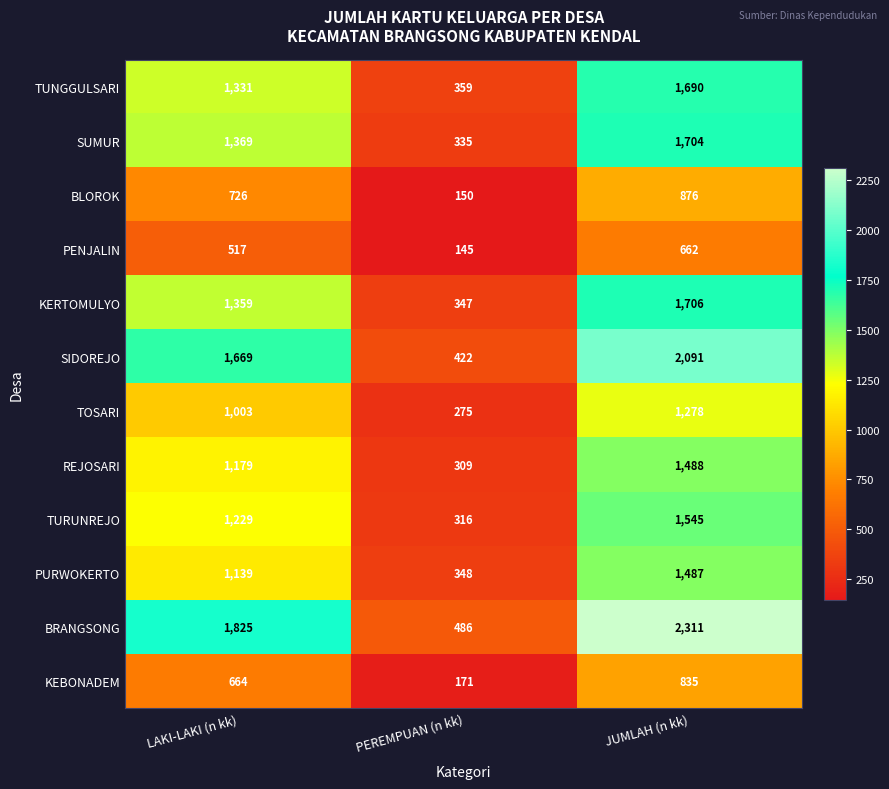

How many series are shown in this chart?

12